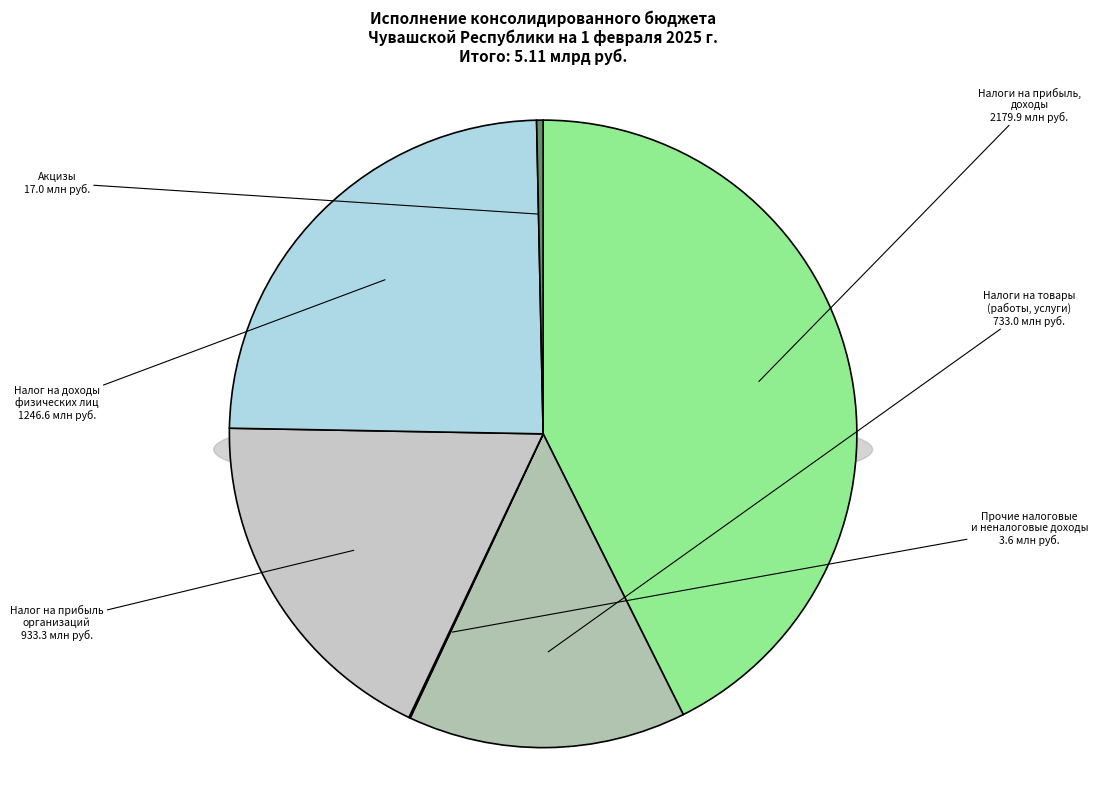

True or false: Налог на прибыль организаций accounts for 18% of the total.

True